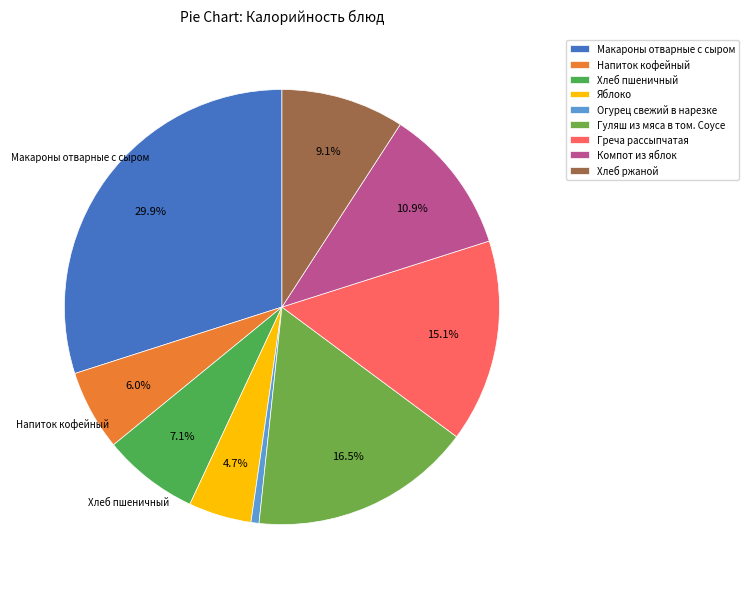

Which slice is the smallest?

Огурец свежий в нарезке